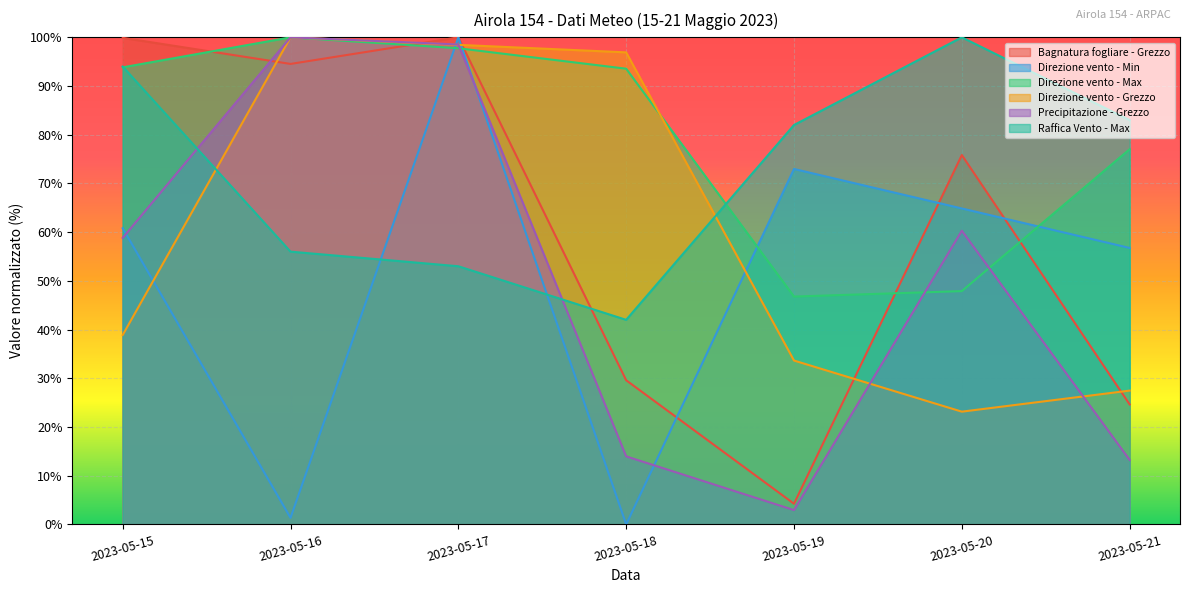

Does the chart display data point markers on the line(s)?

No